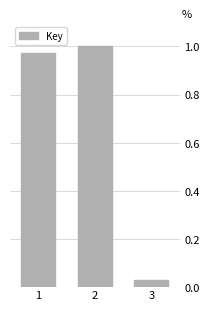

What is the change in value from 2 to 3?

-1.0